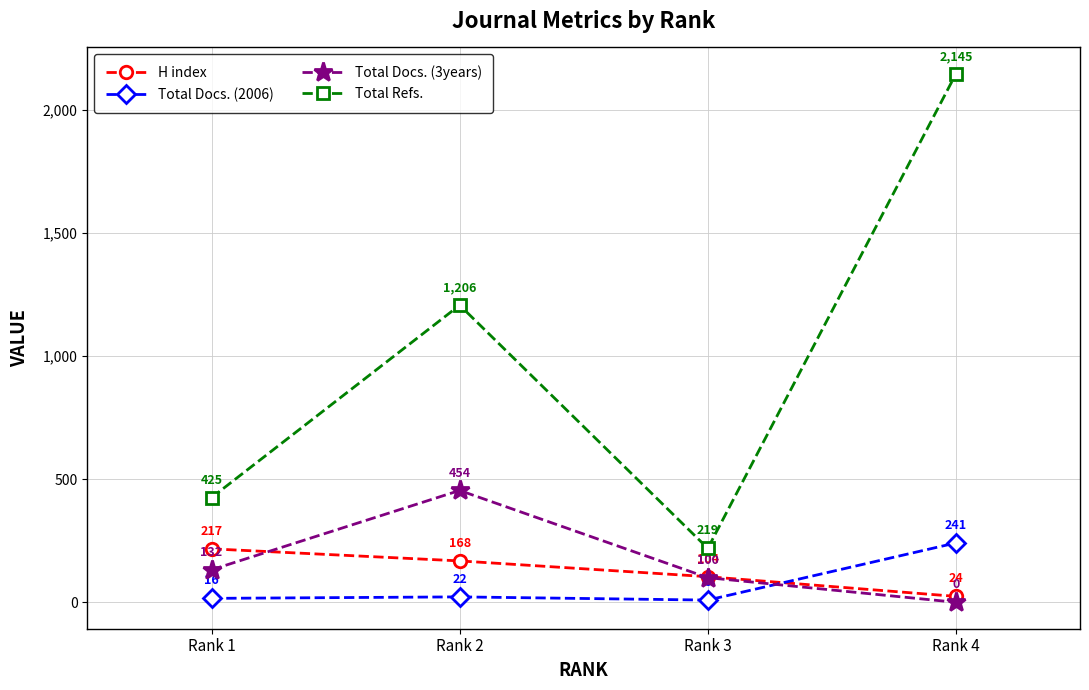

What is the sum of all Total Docs. (2006) values?

288